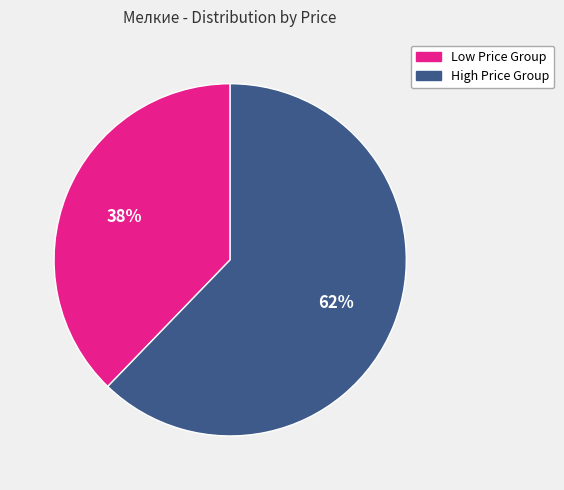

Rank the categories by value from lowest to highest.

Low Price Group, High Price Group